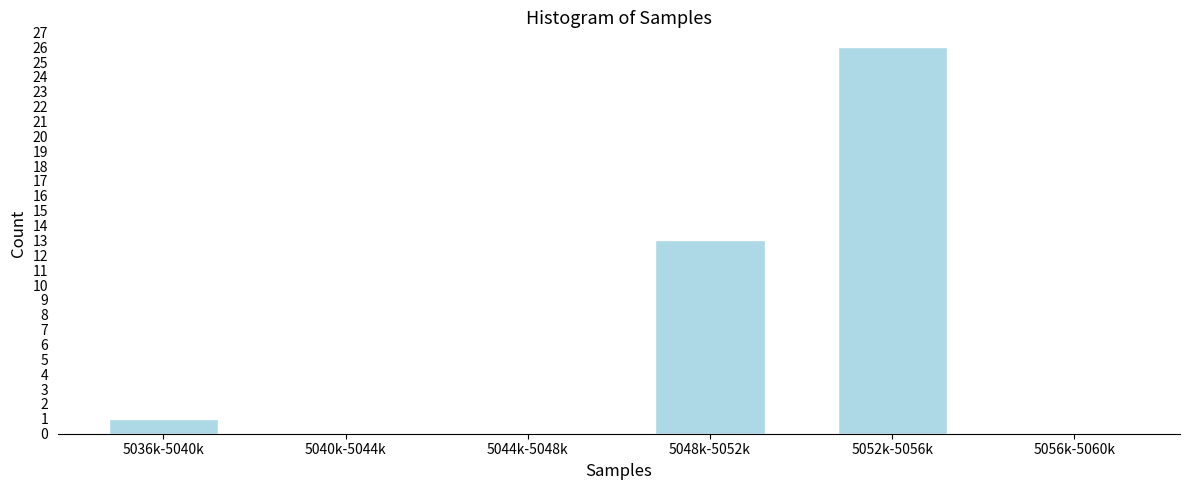

Reading right to left, list all the values displayed in this chart.

5056k-5060k=0	5052k-5056k=26	5048k-5052k=13	5044k-5048k=0	5040k-5044k=0	5036k-5040k=1